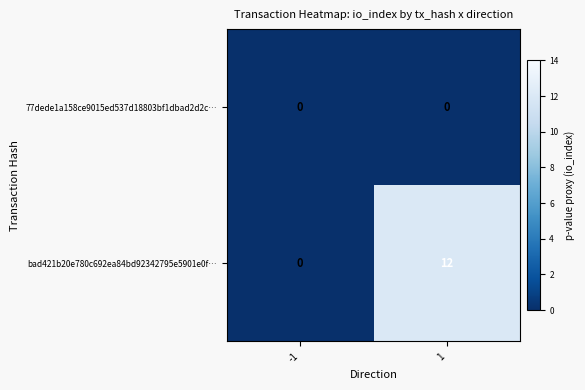

Rank the series by their maximum value, from highest to lowest.

bad421b20e780c692ea84bd92342795e5901e0f…, 77dede1a158ce9015ed537d18803bf1dbad2d2c…